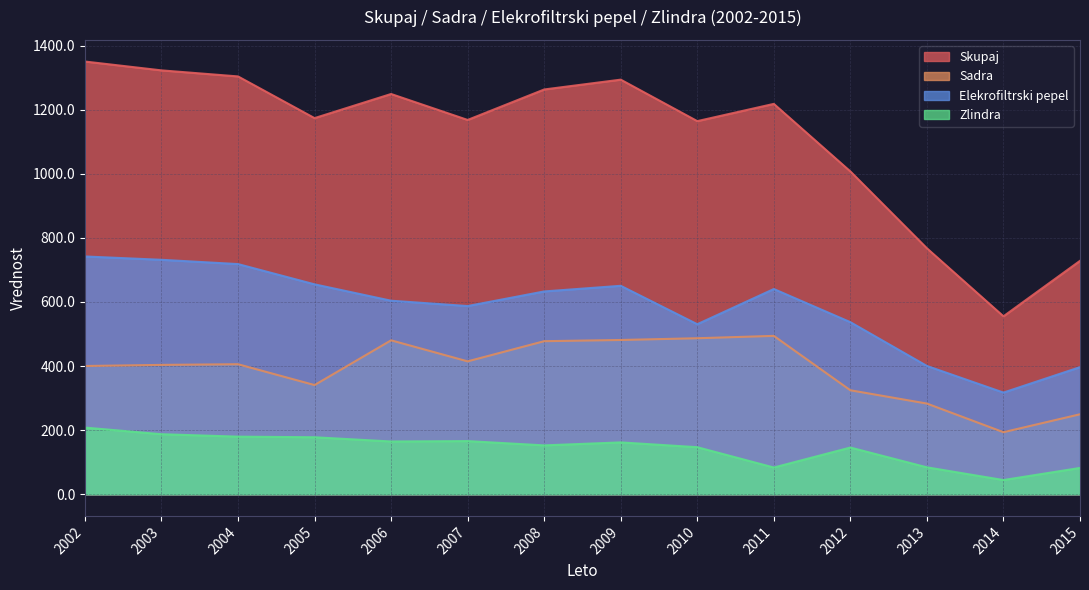

How many data points in Elekrofiltrski pepel are less than 632?

7